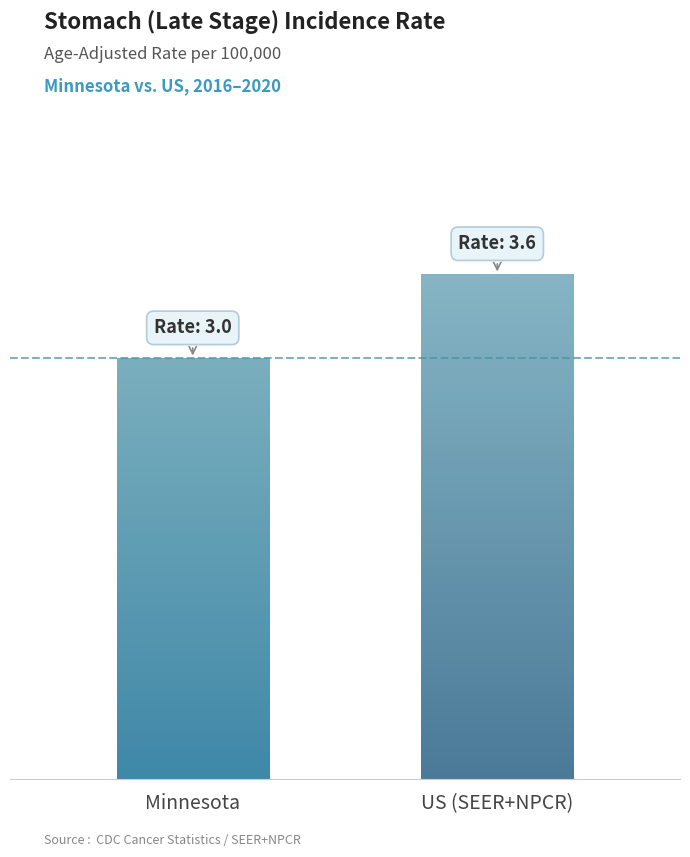

What is the sum of all values?

6.6